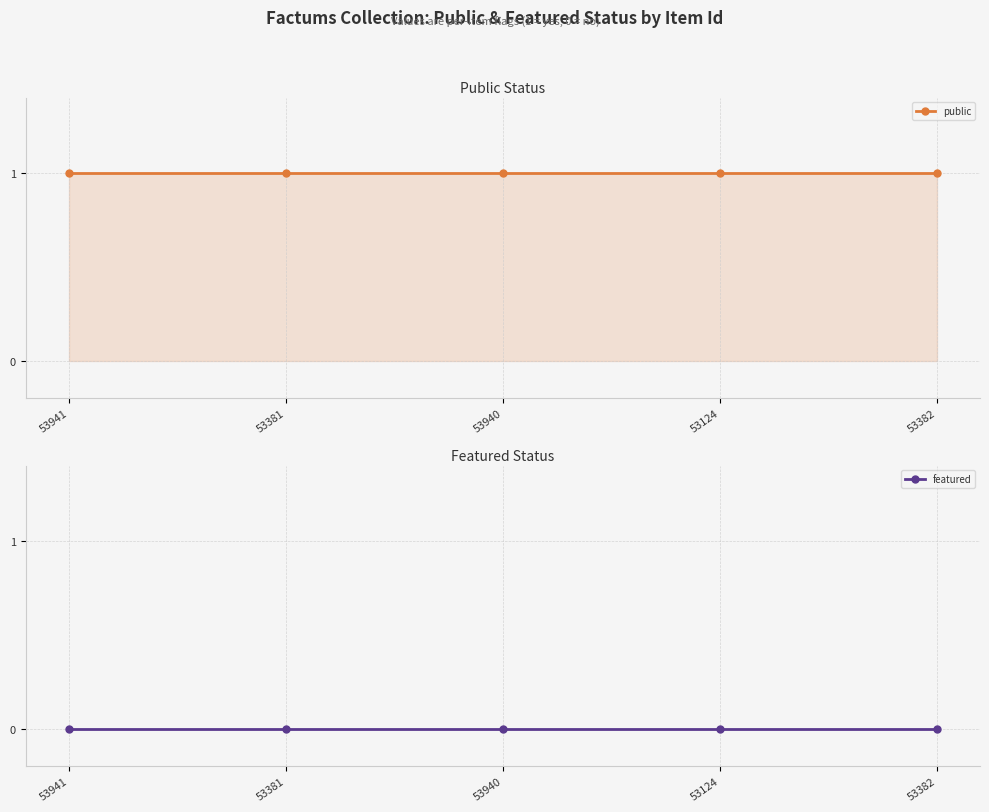

What is the difference between the highest and lowest values at 53940?

1